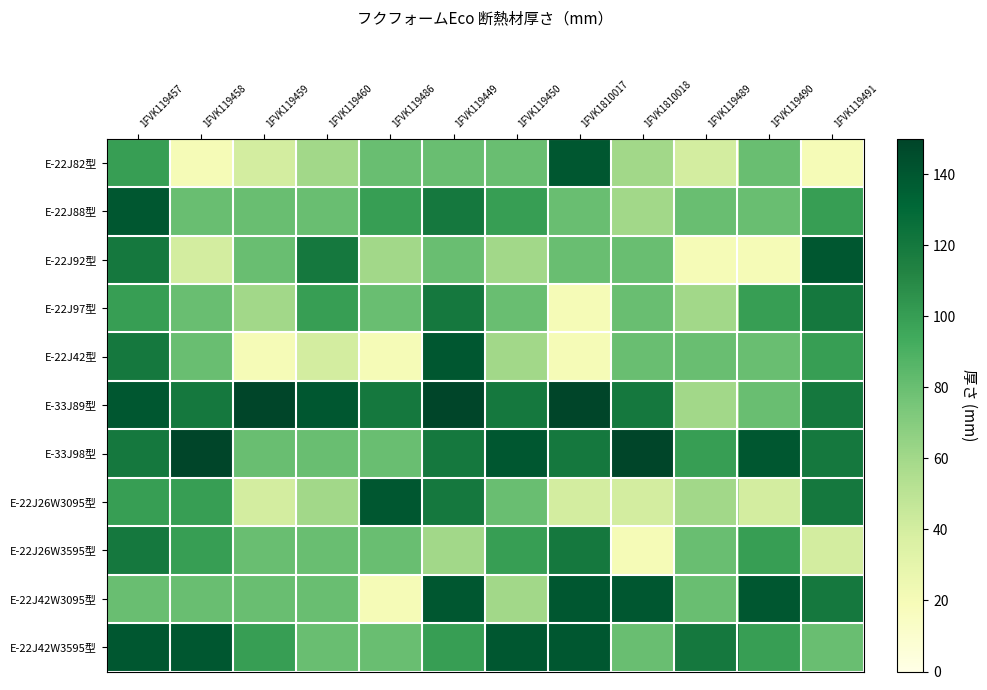

What is the difference between the highest and lowest values at 1FVK119459?

130